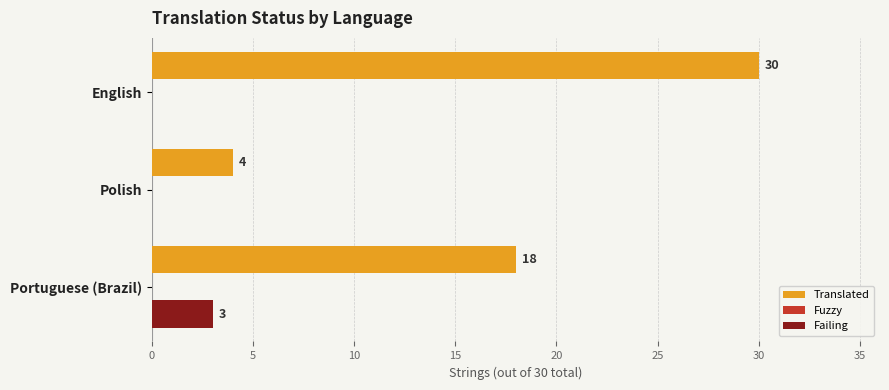

Is it true that Failing equals 3 at Portuguese (Brazil)?

True